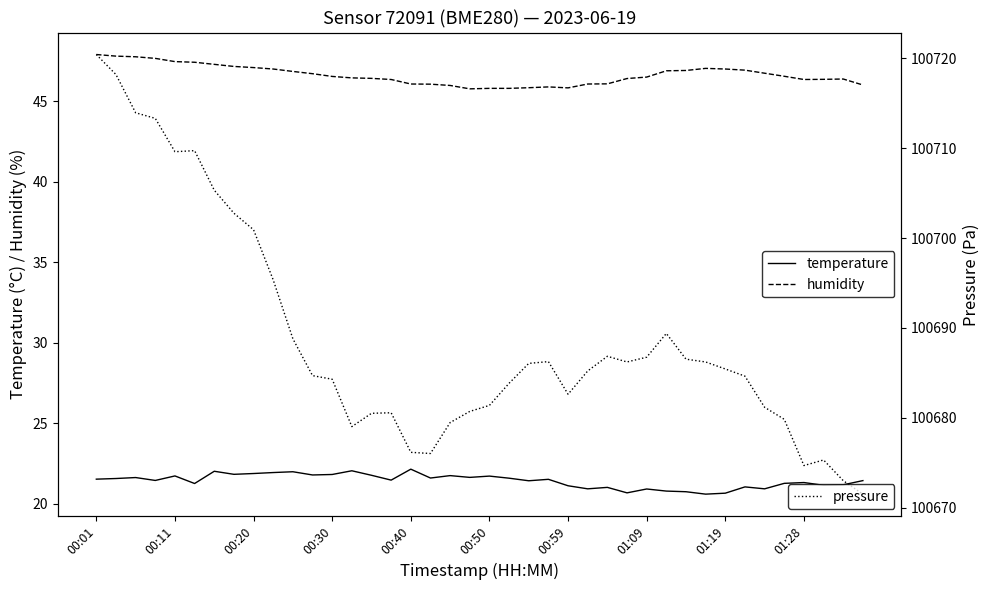

Which series has the largest range (max minus min)?

pressure